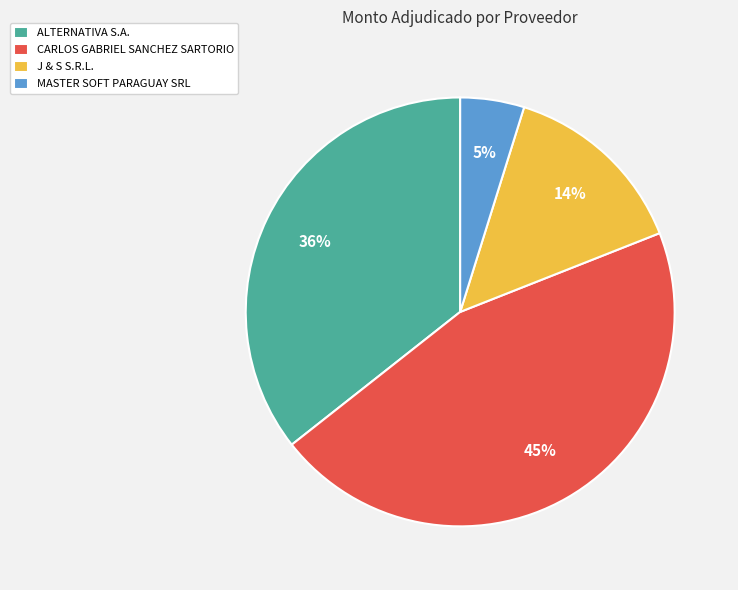

Count the number of slices in the pie.

4